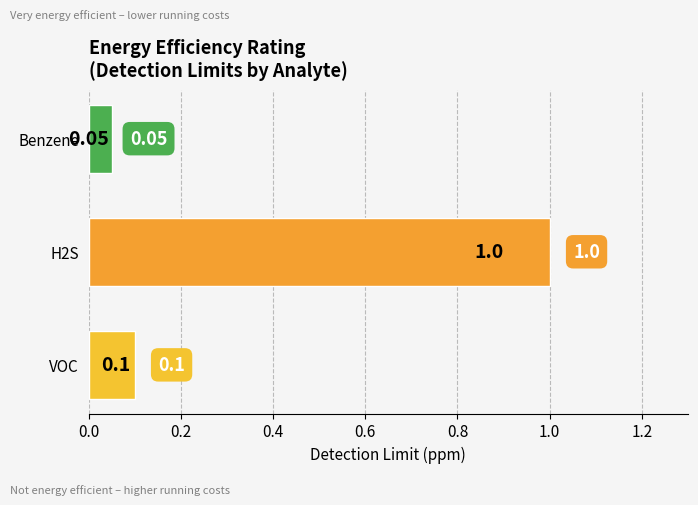

What is the change in value from VOC to H2S?

+0.9